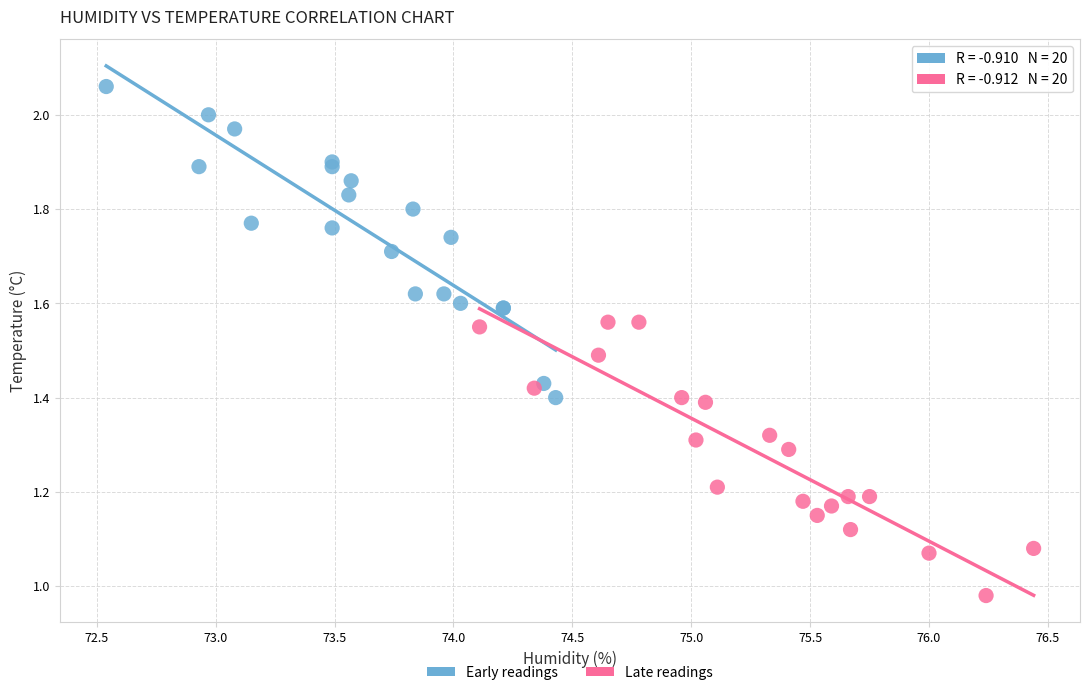

Which series reaches the minimum Y coordinate?

Late readings